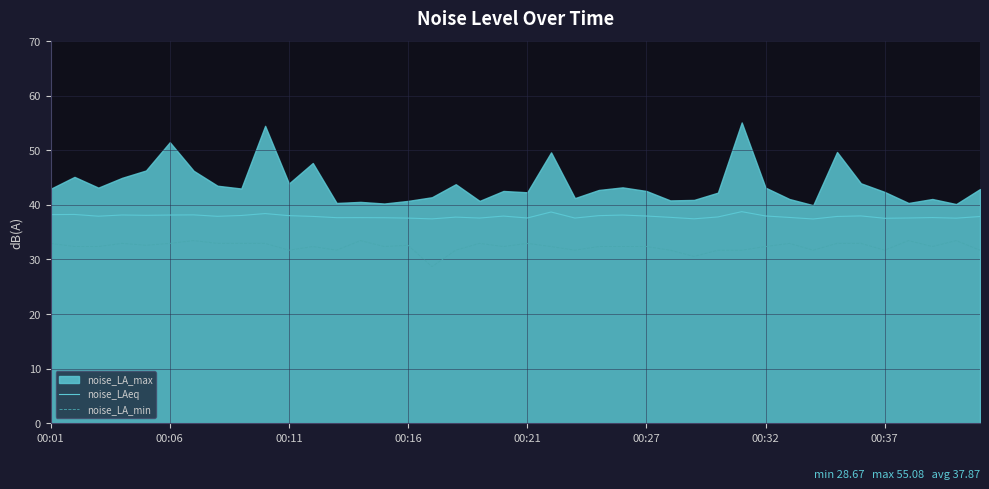

True or false: noise_LA_min has a value of 32.4 at 24.

True